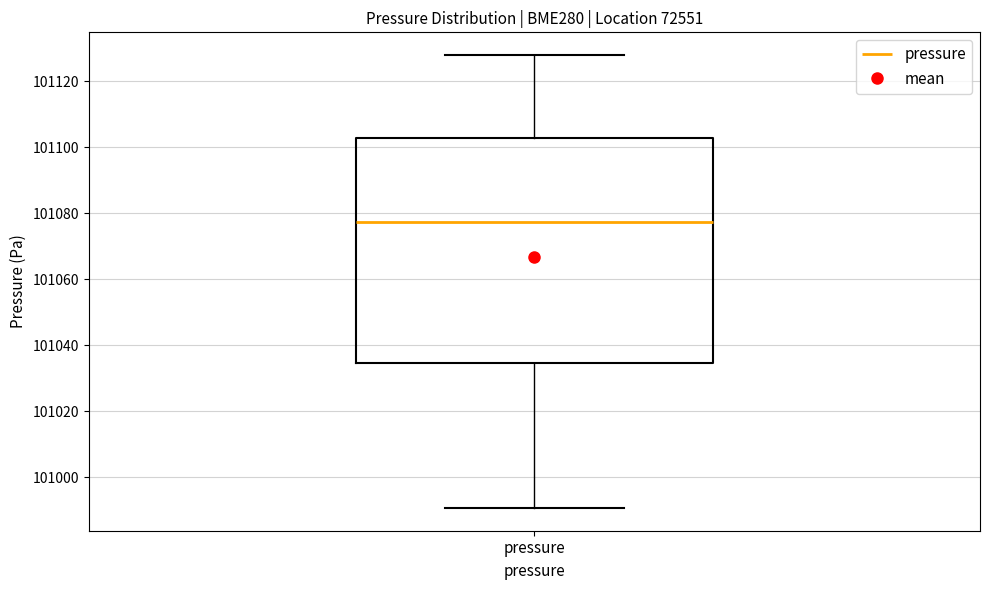

Where does the upper whisker of the box for pressure end on the y-axis? The values are not printed on the chart, so give them approximately, as read against the axis.

101128